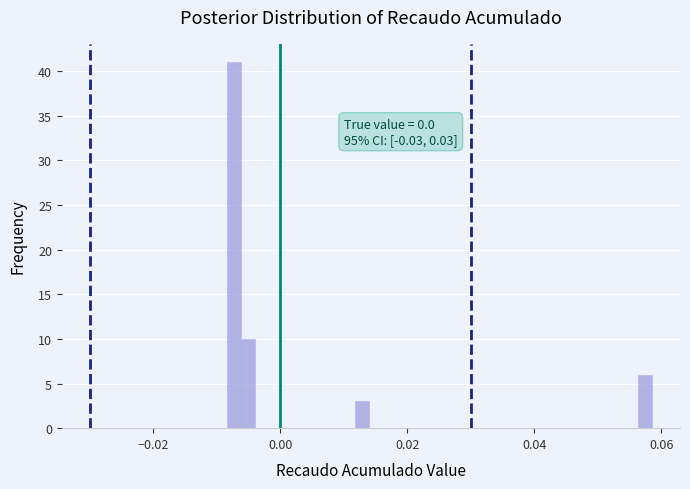

Read against the x-axis, roughly where is the centre of the tallest bar?

-0.008